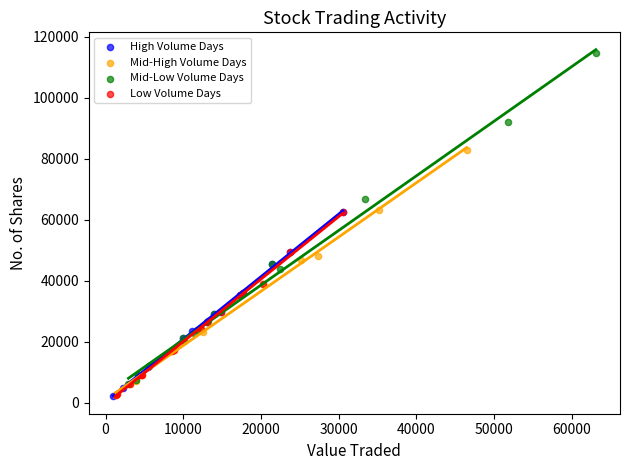

Which series reaches the maximum Y coordinate?

Mid-Low Volume Days